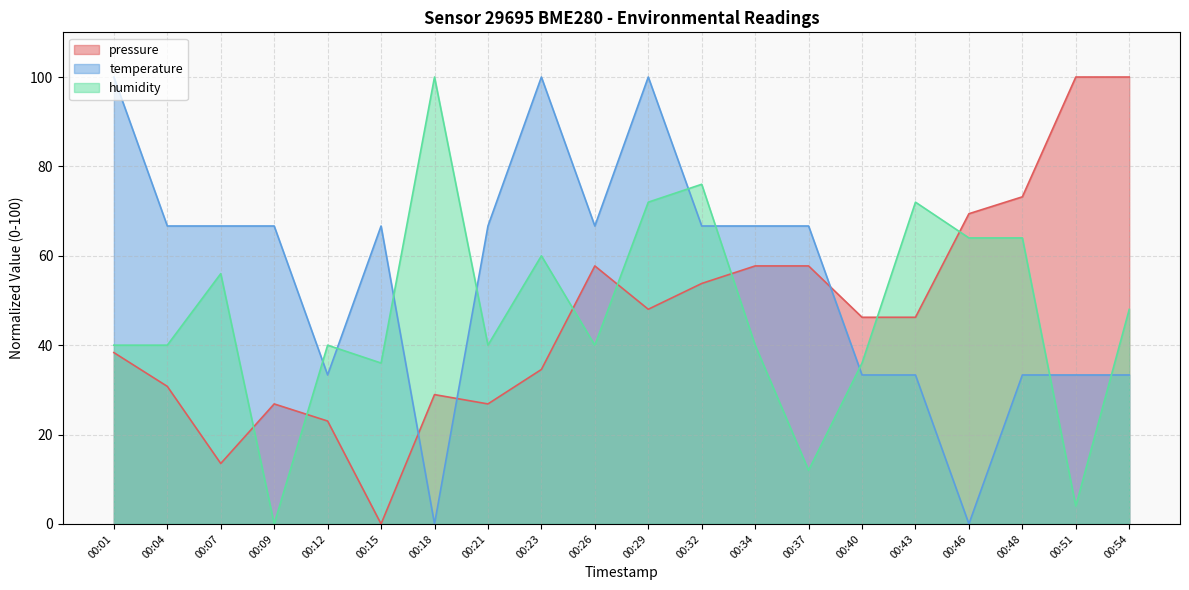

What is the sum of the humidity values at 00:23 and 00:34?

100.0